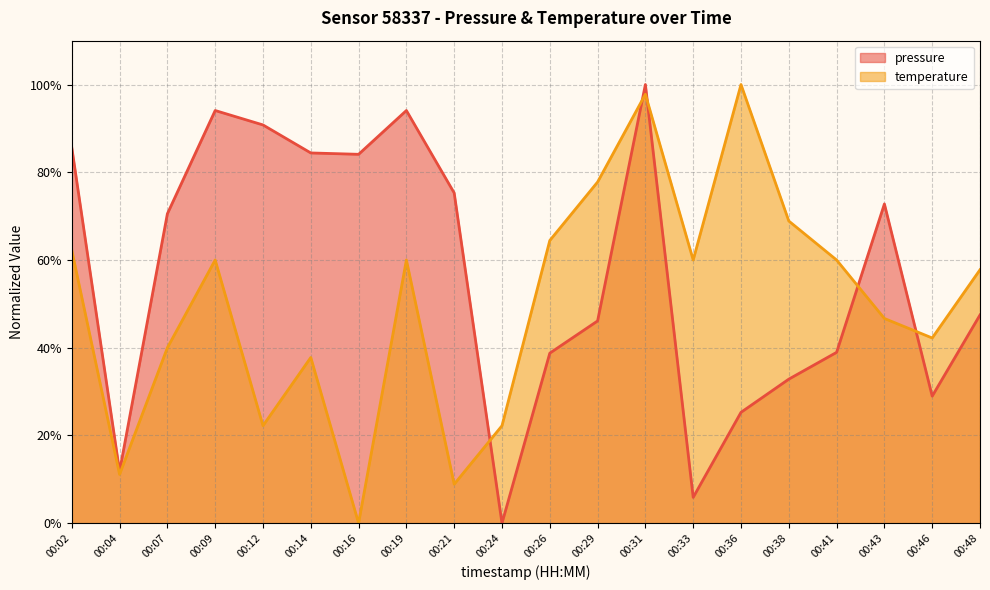

List the labels in order of temperature value, smallest first.

00:16, 00:21, 00:04, 00:12, 00:24, 00:14, 00:07, 00:46, 00:43, 00:48, 00:09, 00:19, 00:33, 00:41, 00:02, 00:26, 00:38, 00:29, 00:31, 00:36